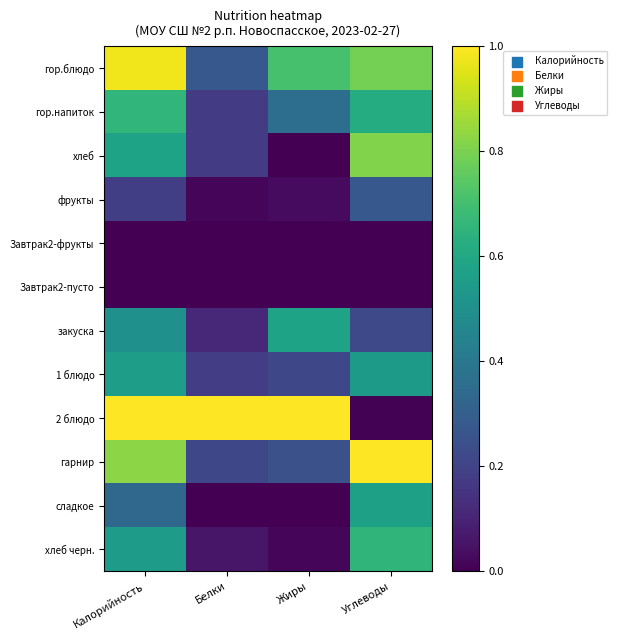

Reading left to right, extract all data points from this chart.

гор.блюдо: Калорийность=1.0	Белки=0.3	Жиры=0.7	Углеводы=0.8
гор.напиток: Калорийность=0.7	Белки=0.2	Жиры=0.4	Углеводы=0.6
хлеб: Калорийность=0.6	Белки=0.2	Жиры=0.0	Углеводы=0.8
фрукты: Калорийность=0.2	Белки=0.0	Жиры=0.0	Углеводы=0.3
Завтрак2-фрукты: Калорийность=0.0	Белки=0.0	Жиры=0.0	Углеводы=0.0
Завтрак2-пусто: Калорийность=0.0	Белки=0.0	Жиры=0.0	Углеводы=0.0
закуска: Калорийность=0.5	Белки=0.1	Жиры=0.6	Углеводы=0.2
1 блюдо: Калорийность=0.6	Белки=0.2	Жиры=0.2	Углеводы=0.5
2 блюдо: Калорийность=1.0	Белки=1.0	Жиры=1.0	Углеводы=0.0
гарнир: Калорийность=0.8	Белки=0.2	Жиры=0.2	Углеводы=1.0
сладкое: Калорийность=0.3	Белки=0.0	Жиры=0.0	Углеводы=0.6
хлеб черн.: Калорийность=0.6	Белки=0.1	Жиры=0.0	Углеводы=0.7